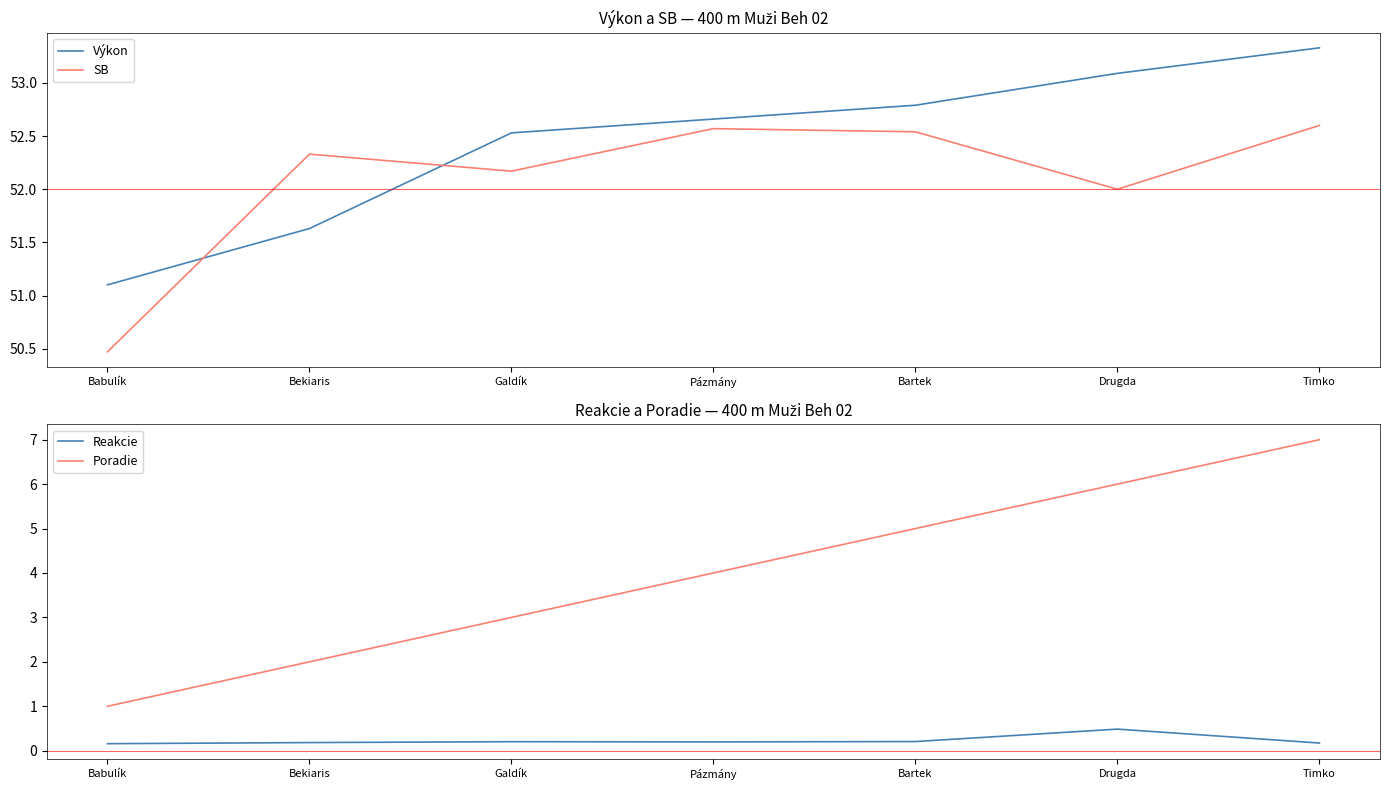

The value of Reakcie at Pázmány is 0.2. True or false?

True